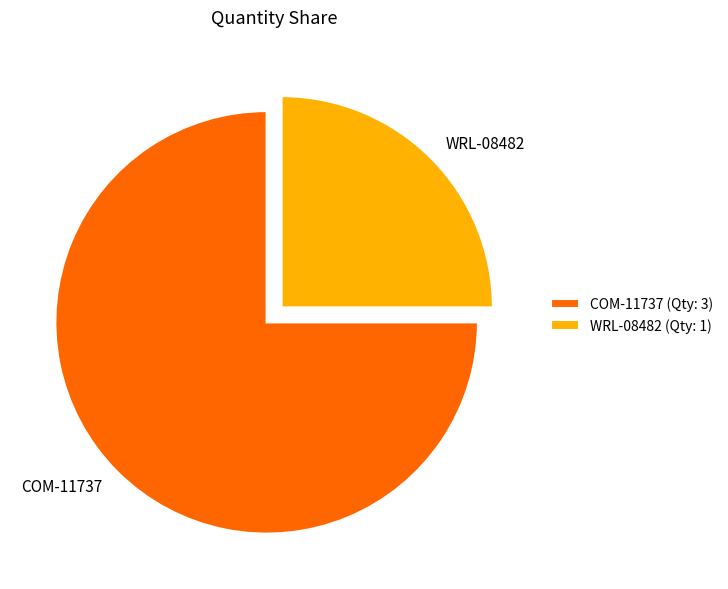

How many slices are in this pie chart?

2